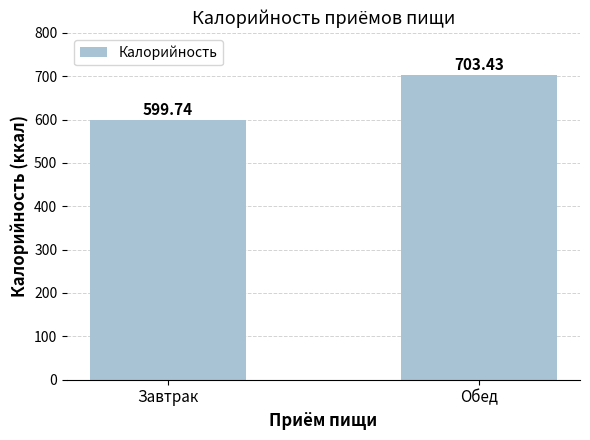

Reading left to right, transcribe all the data shown in this chart.

Завтрак=599.7	Обед=703.4